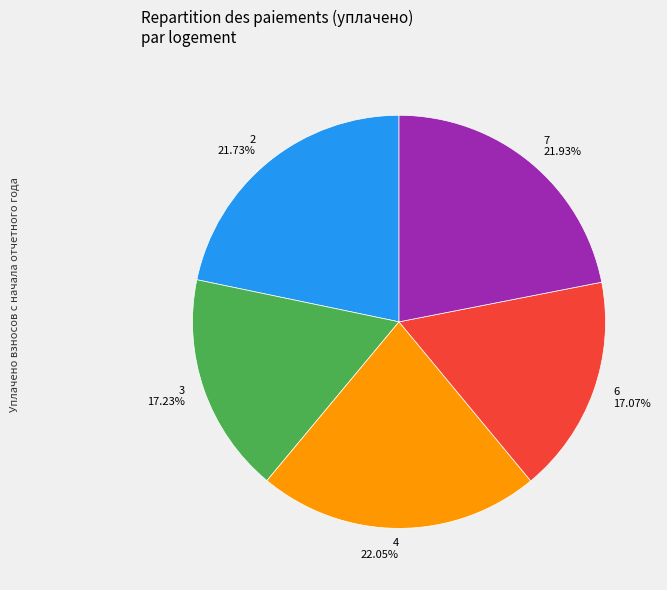

To the nearest percent, what percentage of the pie is 6?

17%